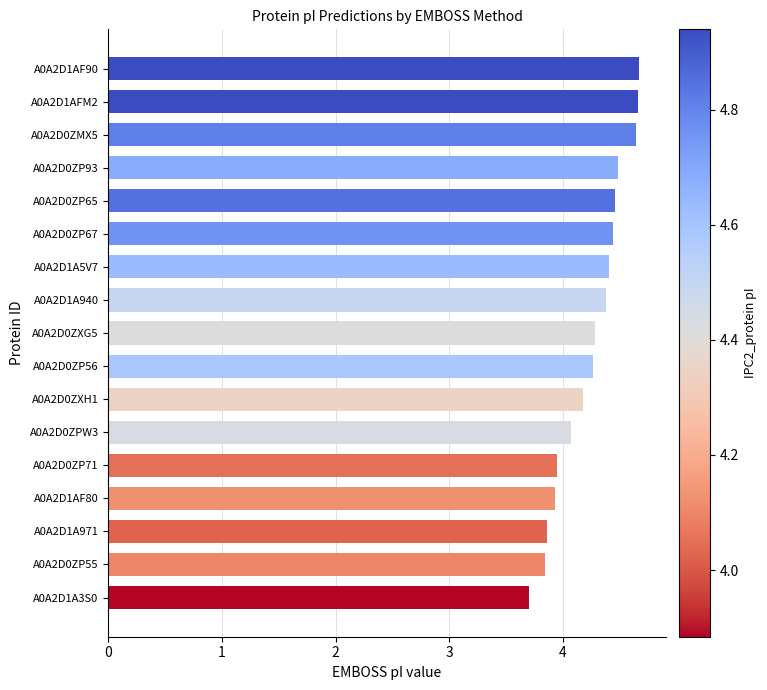

Approximately how many times larger is the value at A0A2D0ZP67 compared to A0A2D0ZP93?

1.0